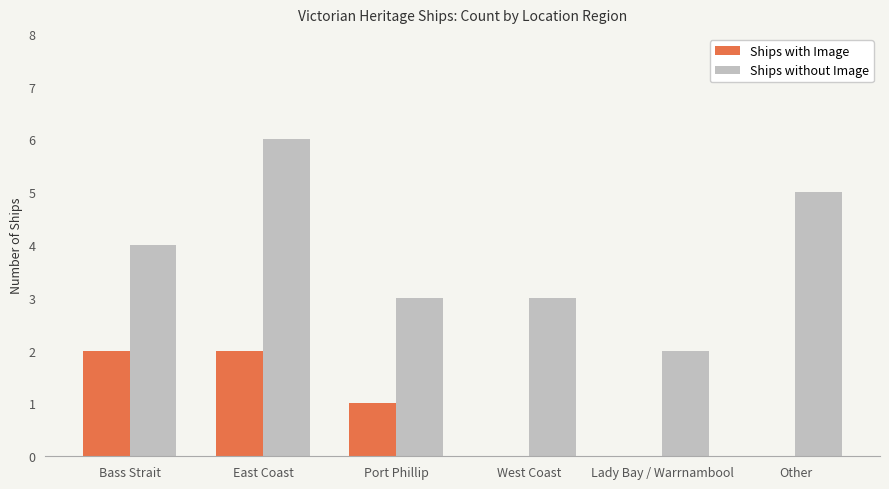

Which series changed the most between East Coast and Lady Bay / Warrnambool?

Ships without Image